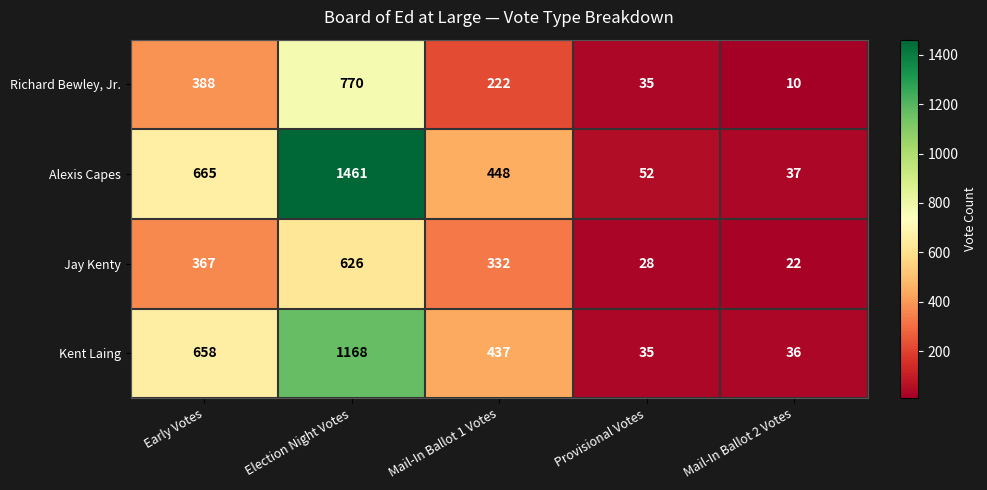

Which series changed the most between Provisional Votes and Mail-In Ballot 2 Votes?

Richard Bewley, Jr.